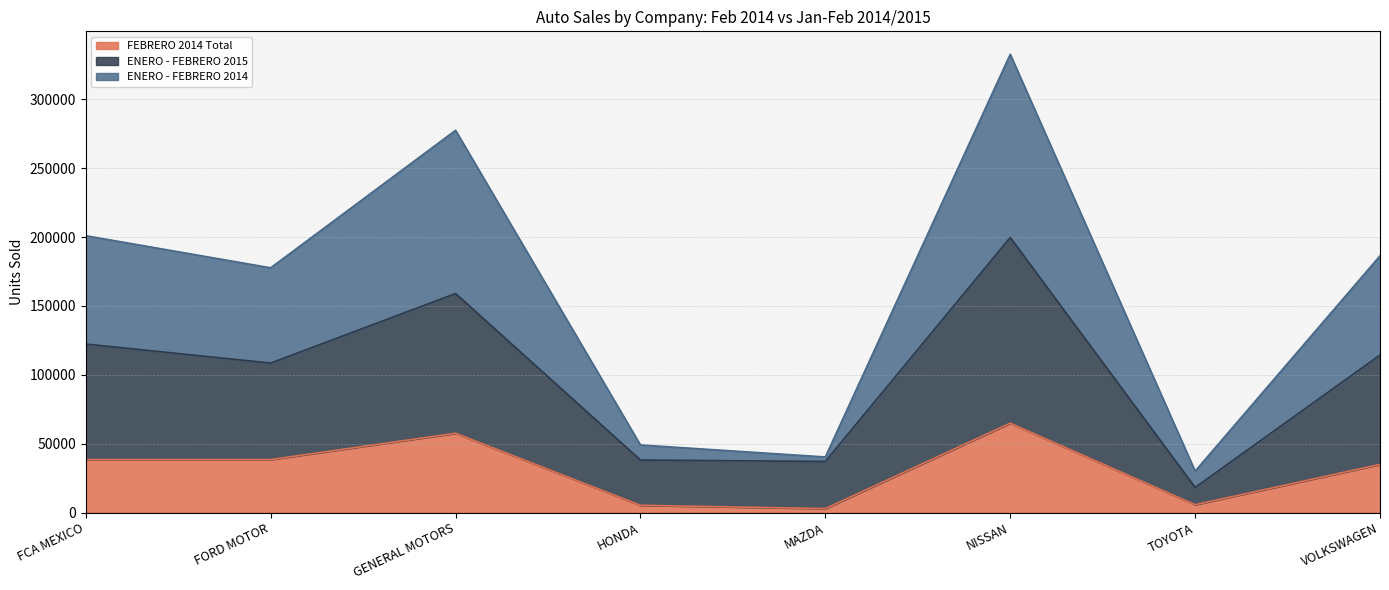

How many data points in ENERO - FEBRERO 2015 are above 114335?

3